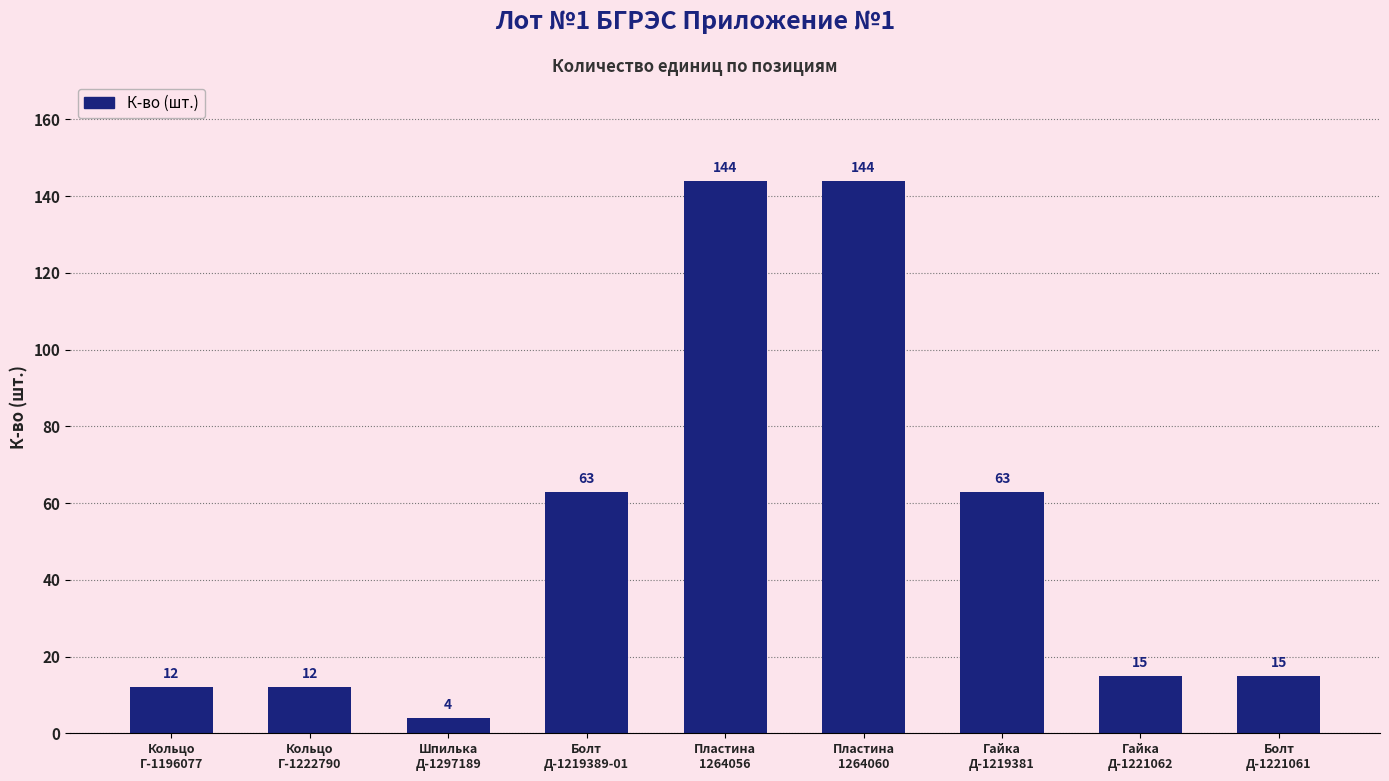

What is the value of the 5th bar from the left?

144